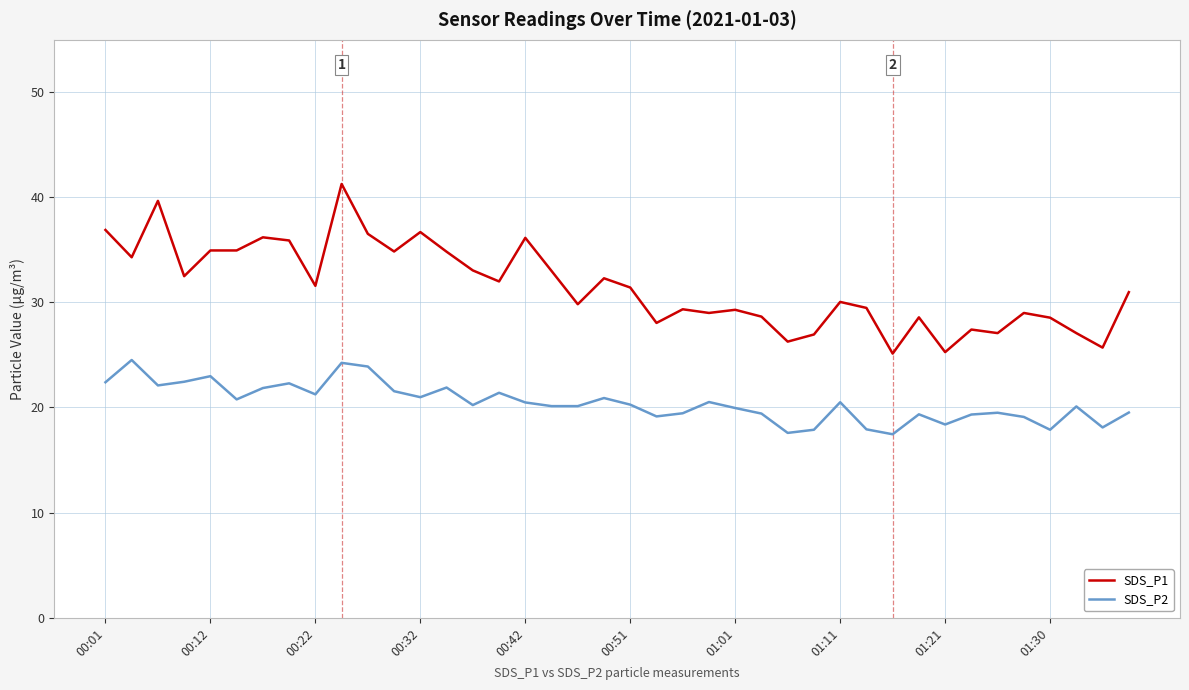

What is the difference between the maximum and minimum values in the SDS_P2 series?

7.1